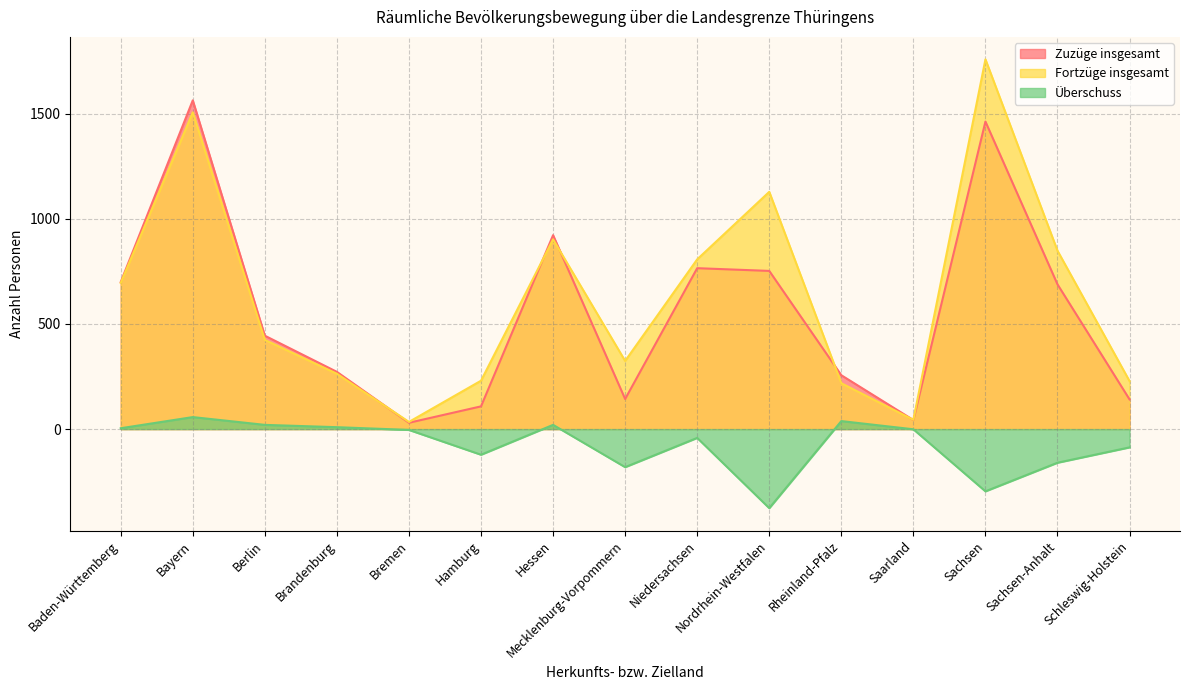

What are all the series names shown in the legend?

Zuzüge insgesamt, Fortzüge insgesamt, Überschuss